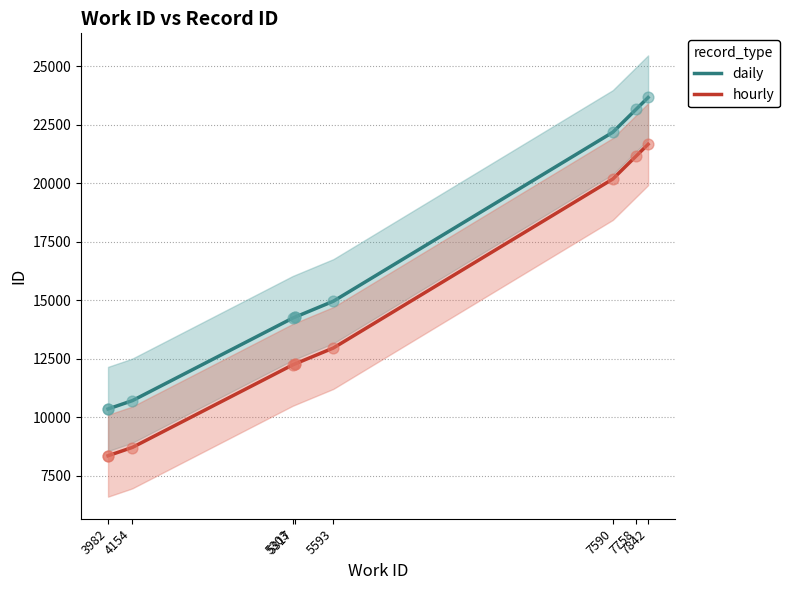

Which has a higher value, 5317 or 4154?

5317